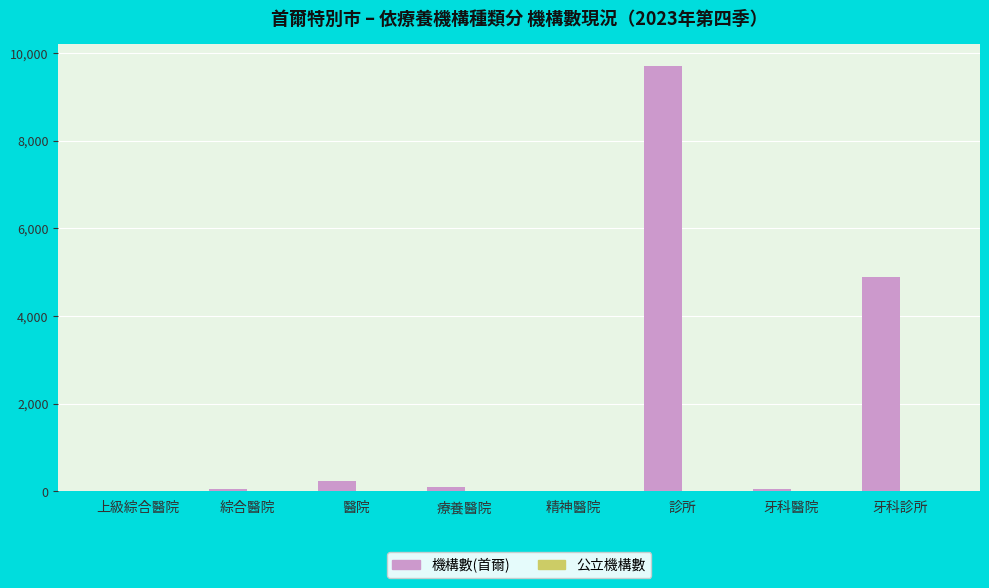

How many groups of bars are there?

8